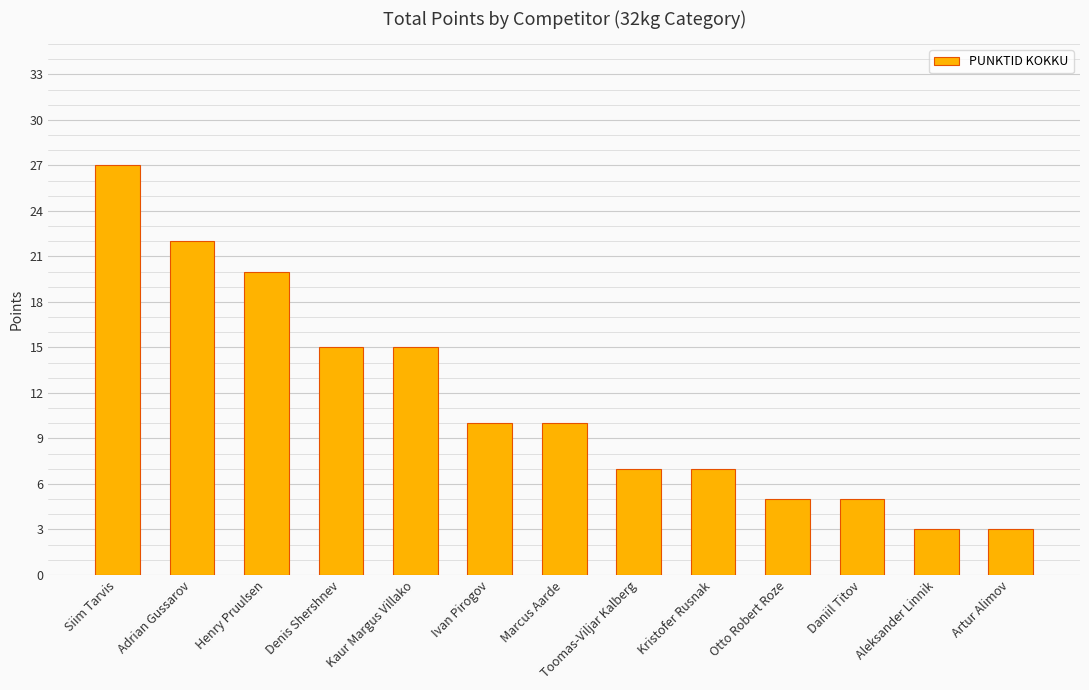

True or false: the data shows 7 at Kristofer Rusnak.

True